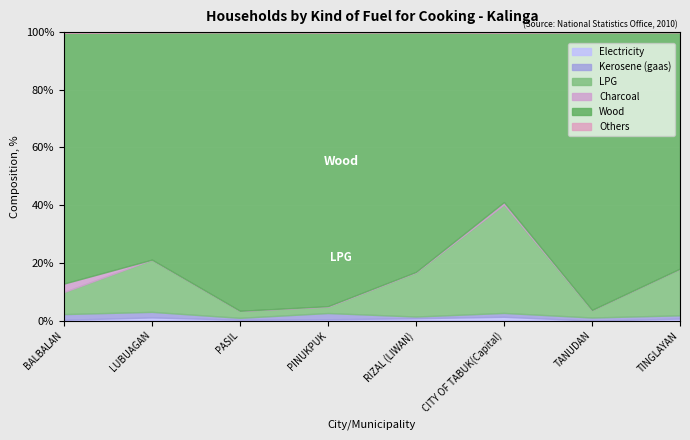

Which series has the largest total across all categories?

Wood